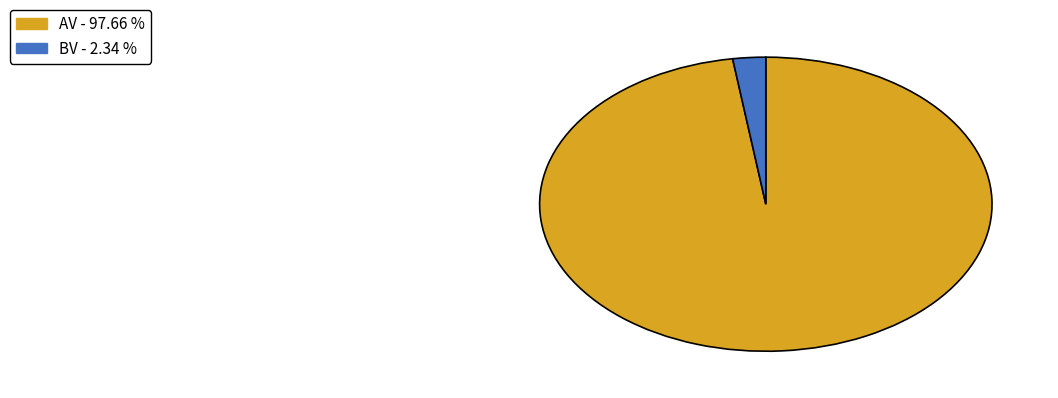

Do BV and AV together represent more than half of the pie?

Yes